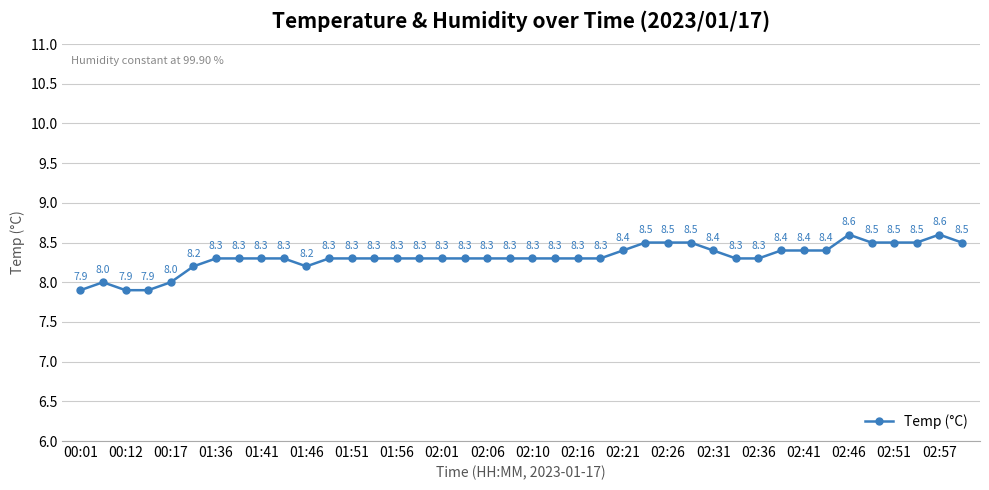

What is the difference between the maximum and second lowest values?

0.7